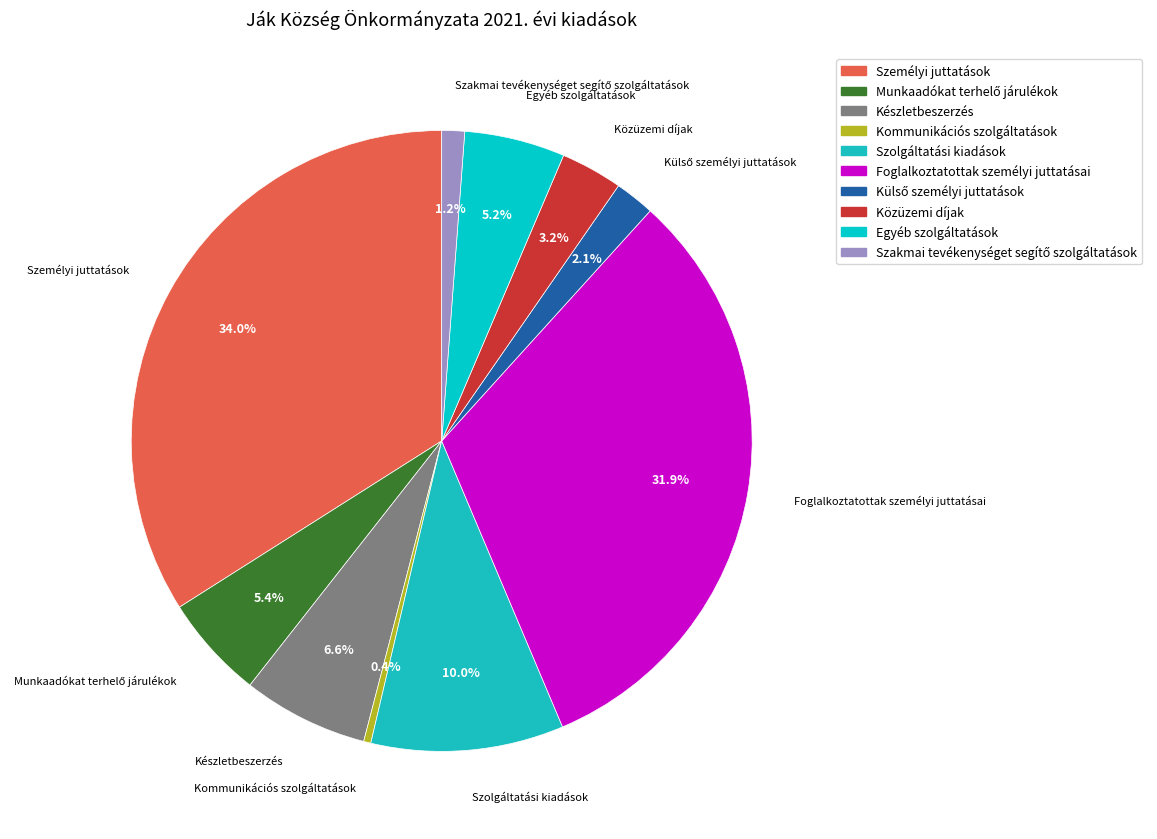

Is there any slice that represents more than half of the pie?

No